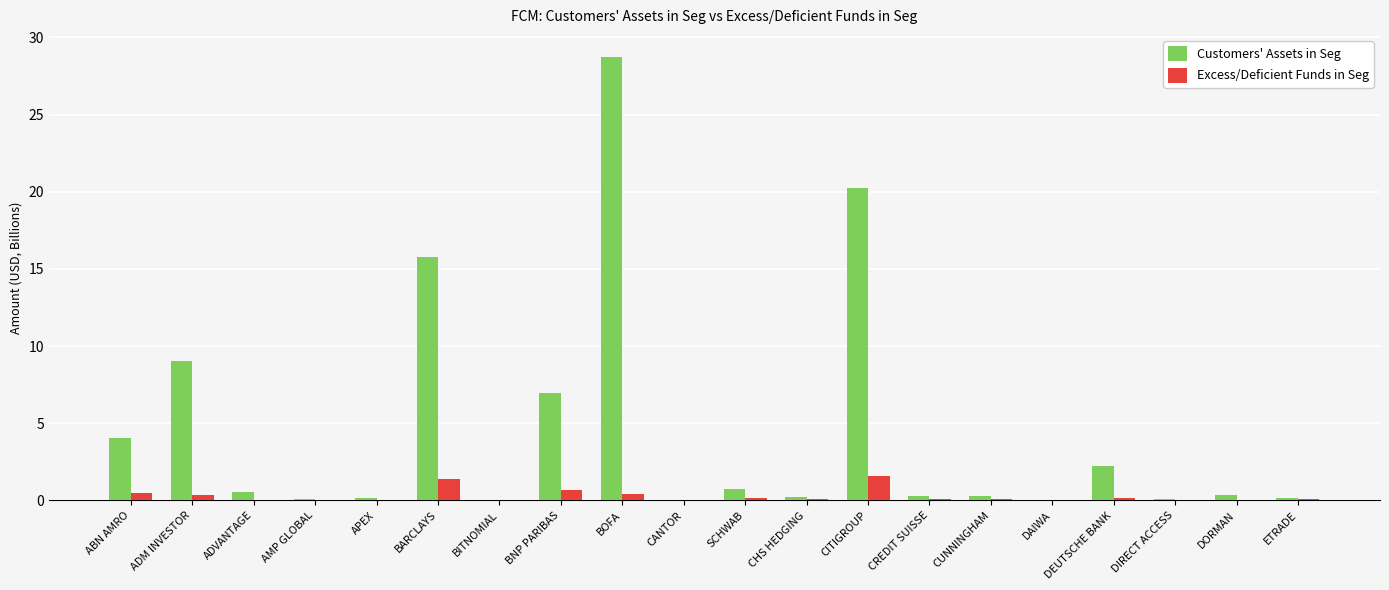

True or false: Excess/Deficient Funds in Seg has a value of 0.1 at CUNNINGHAM.

True